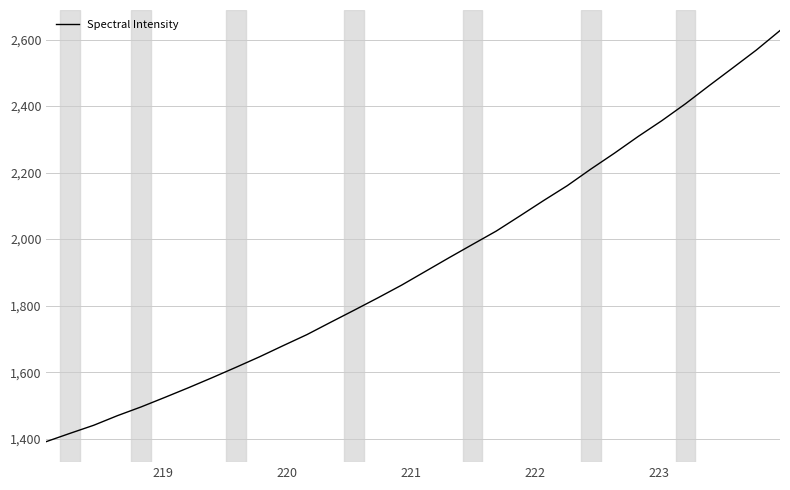

How many series are shown in this chart?

1